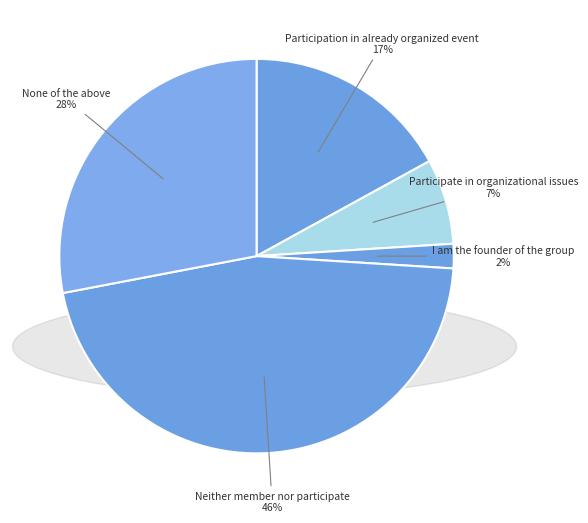

Which category has the smallest portion of the pie?

I am the founder of the group